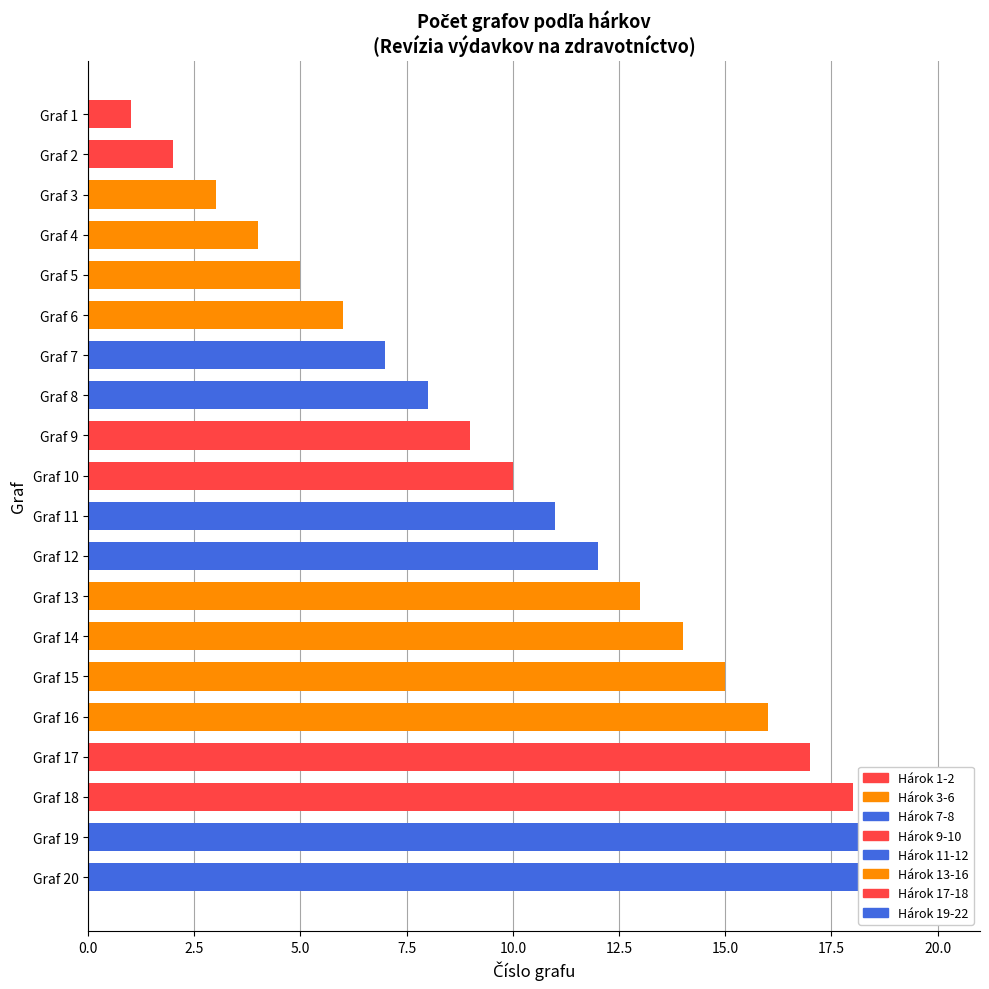

What value does the data have at Graf 7?

7